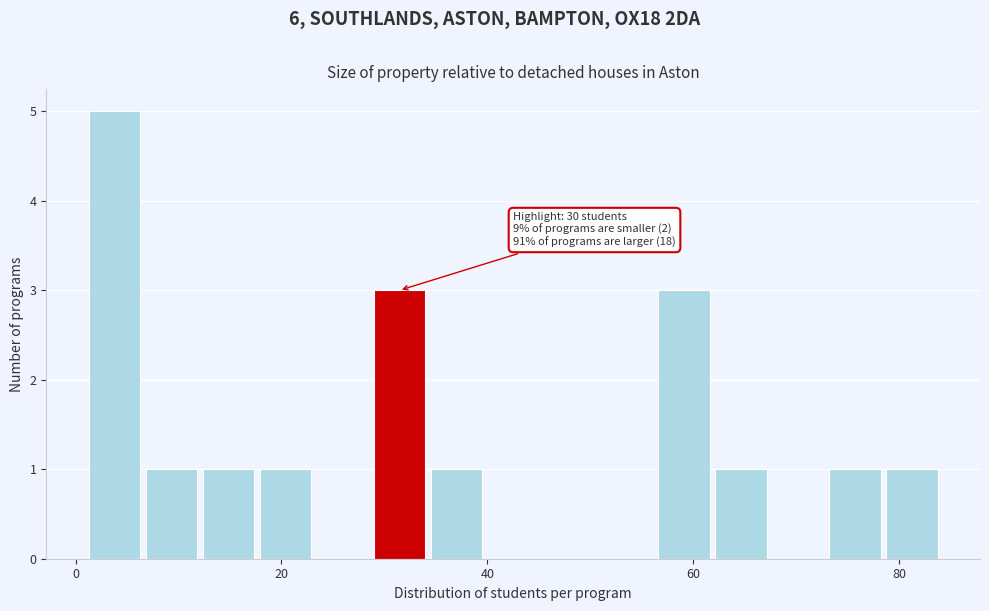

Around what value on the x-axis is the tallest bar? Give the approximate position of its centre, as read against the axis.

4